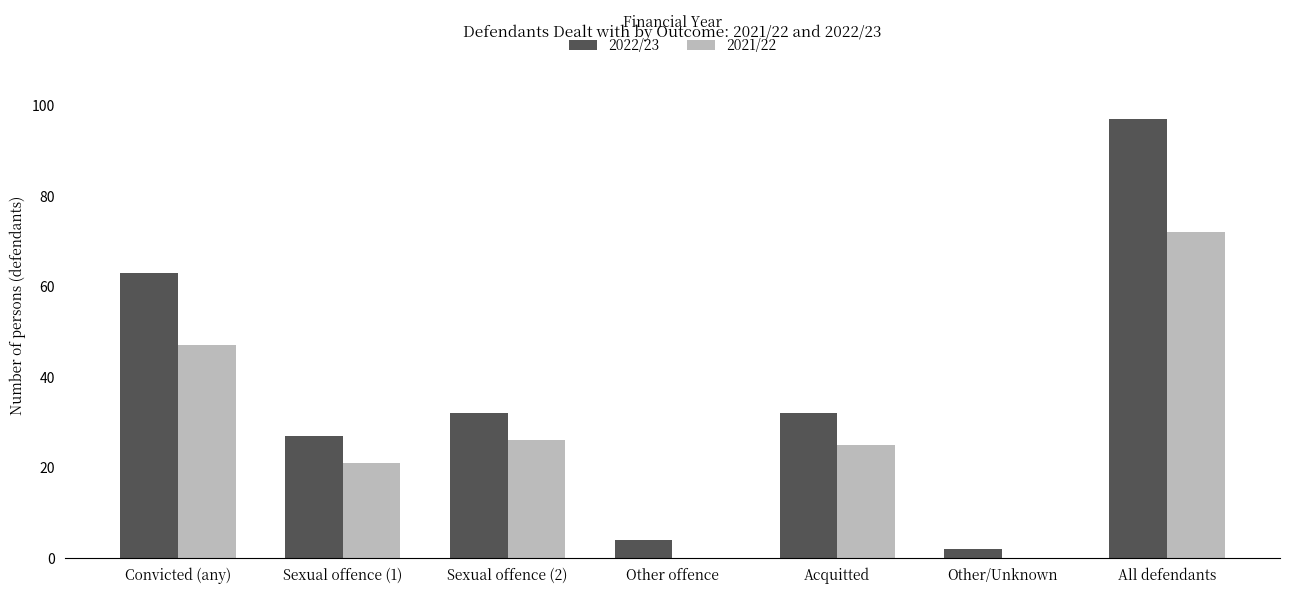

What is the total value across all series at Other/Unknown?

2